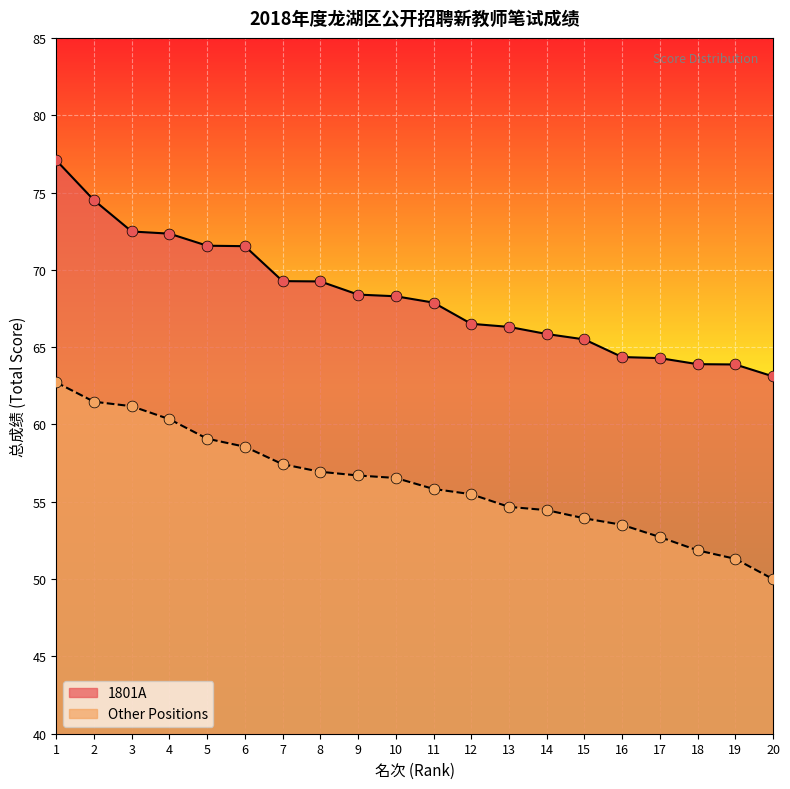

Which series has the largest Y range (max minus min)?

1801A